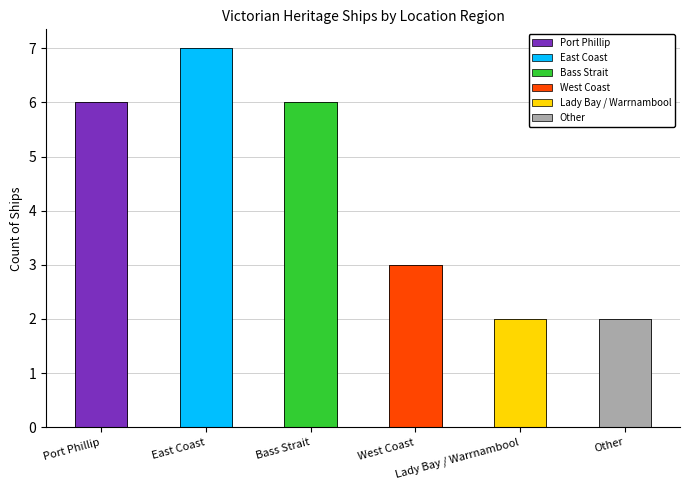

What is the change in value from Bass Strait to West Coast?

-3